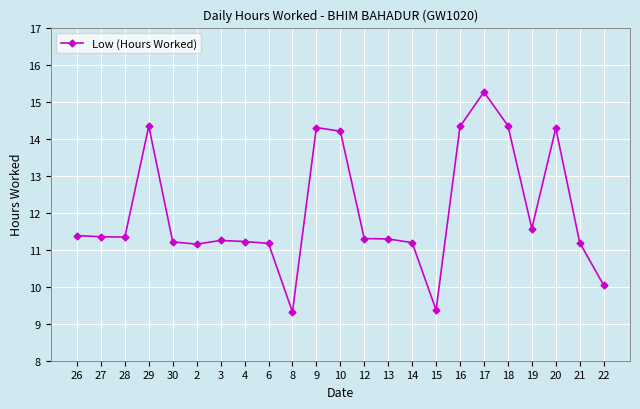

What is the difference between the maximum and minimum values?

5.9